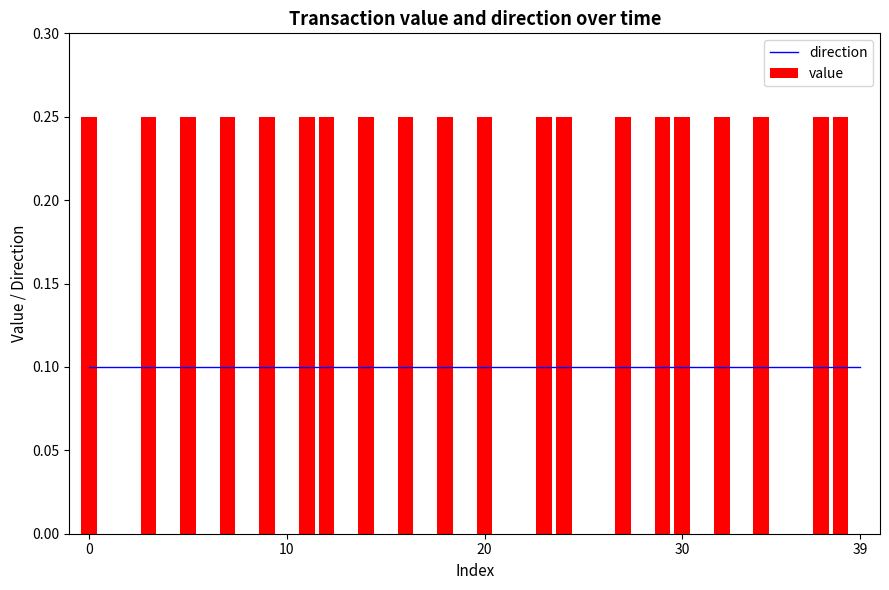

Rank the series by their maximum value, from lowest to highest.

direction, value